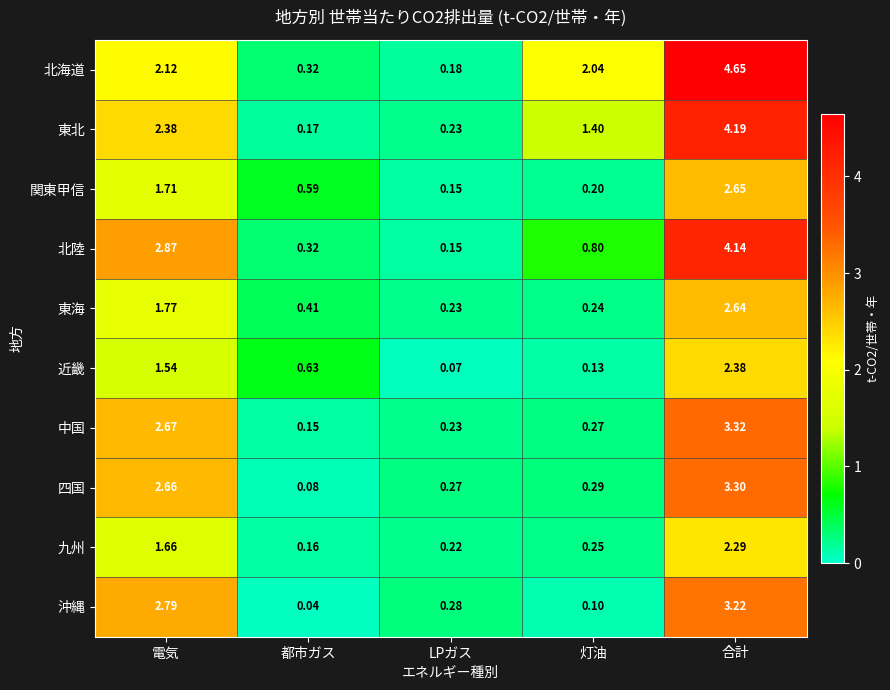

Which label corresponds to the largest value in the chart?

合計